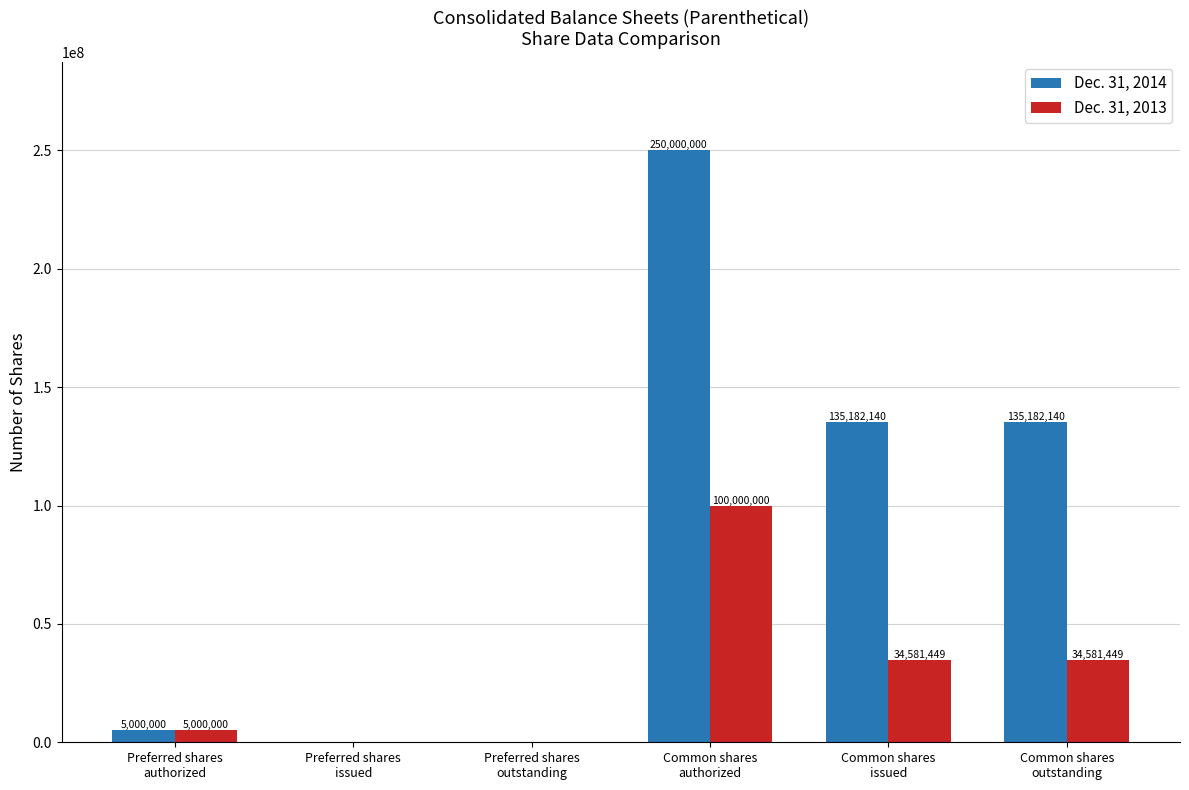

What is the sum of all Dec. 31, 2013 values?

174162898